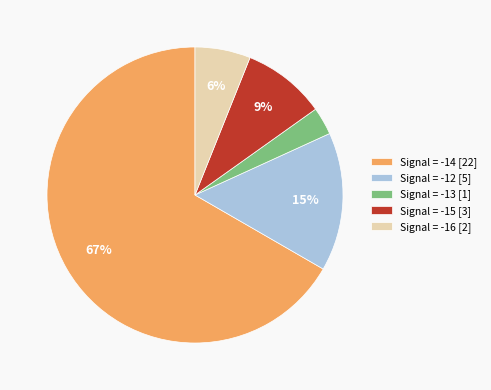

To the nearest percent, what portion does Signal = -15 [3] represent?

9%